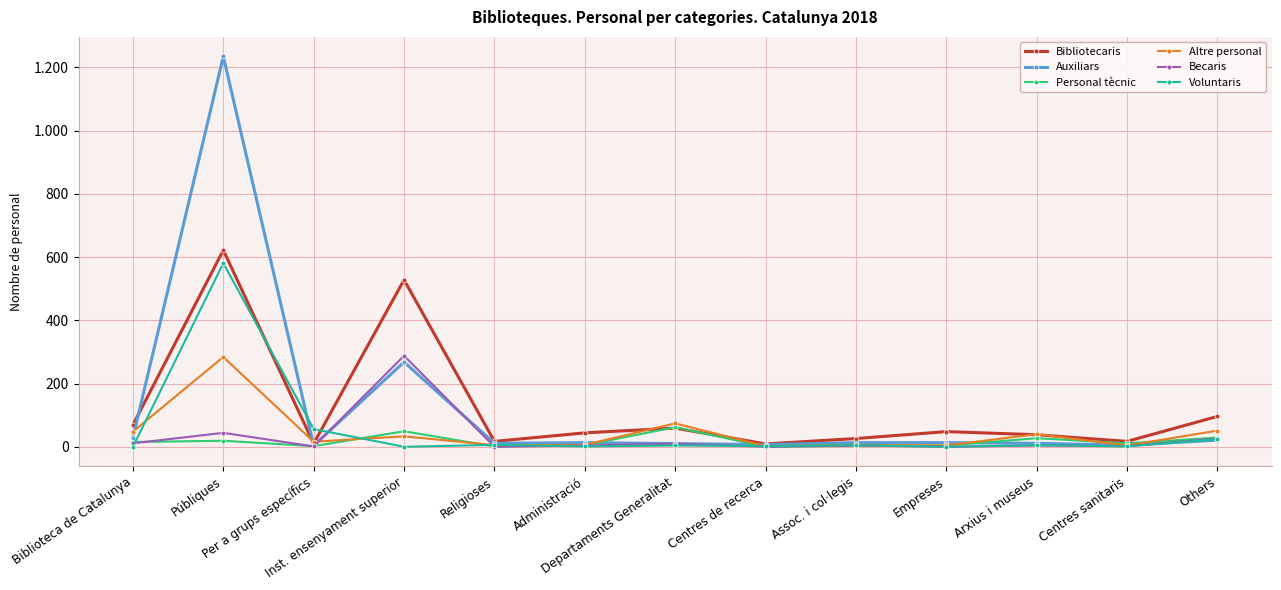

Does the chart have visible grid lines?

Yes